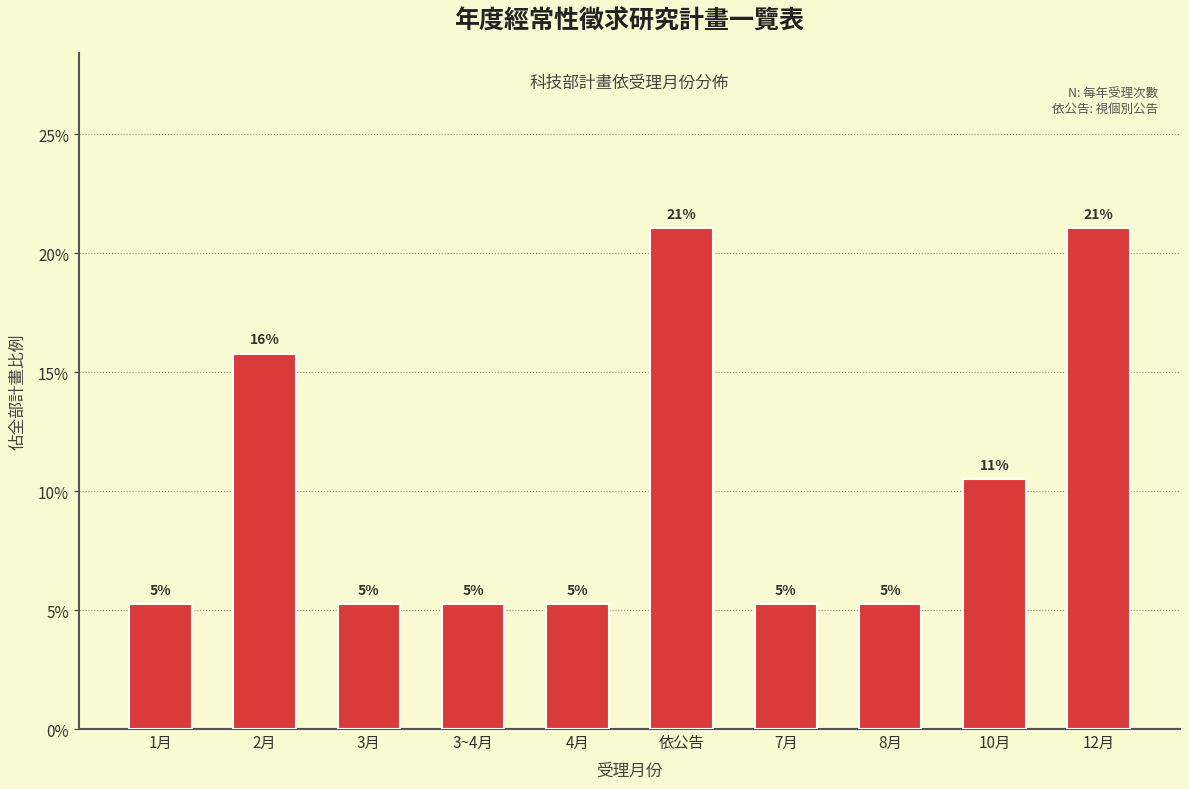

How many bars are there in total?

10